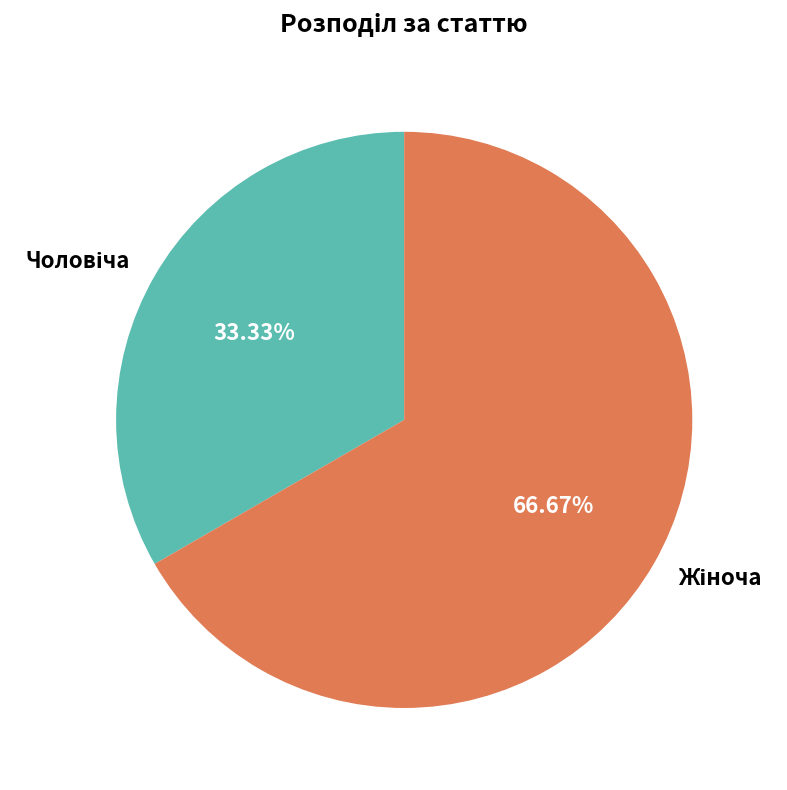

Is there a majority slice in this chart?

Yes